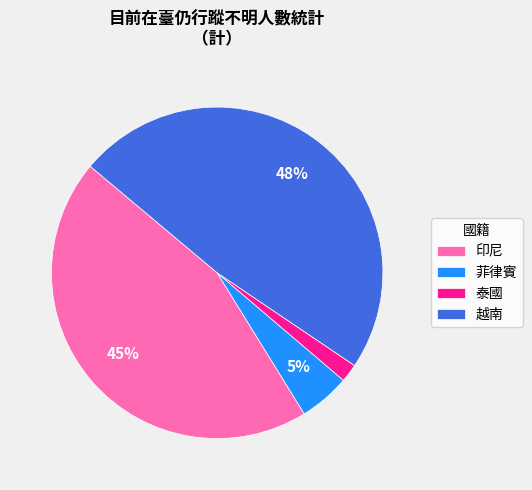

Rank the categories by value from lowest to highest.

泰國, 菲律賓, 印尼, 越南